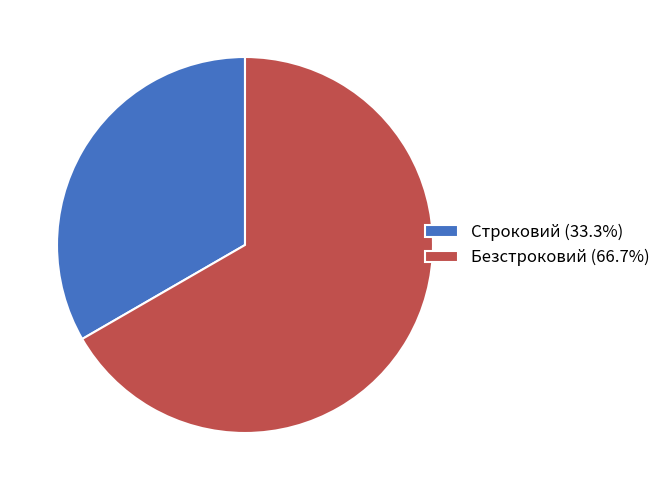

Is it true that Безстроковий is 67% of the pie?

True